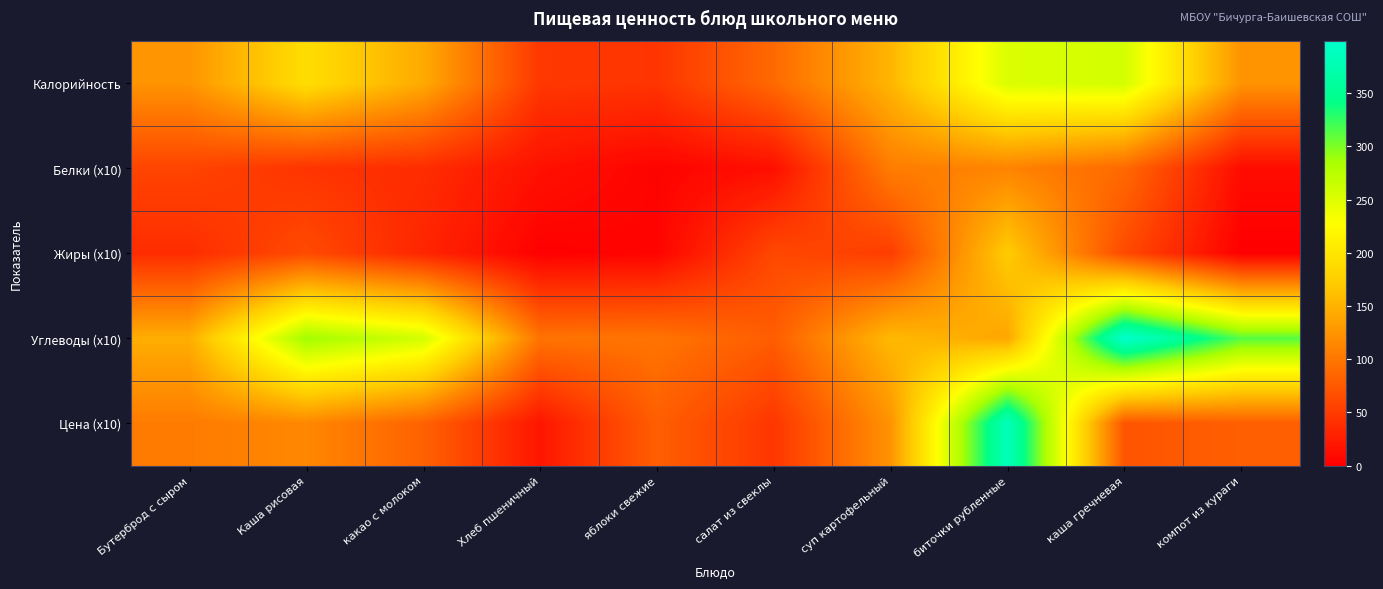

Between Каша рисовая and каша гречневая, which series saw the biggest shift?

Углеводы (x10)